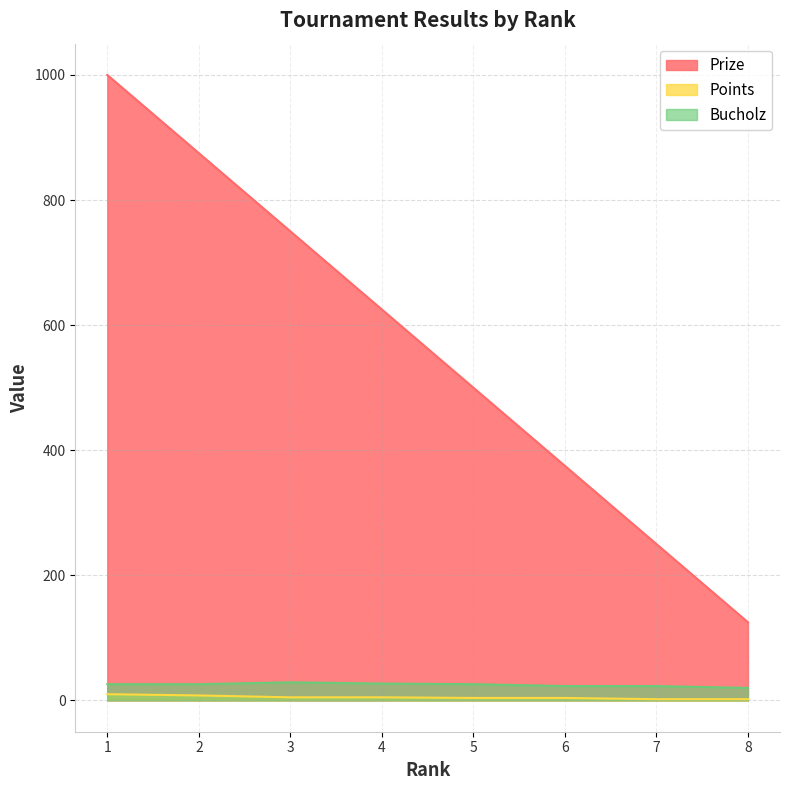

List the labels in order of Prize value, largest first.

1, 2, 3, 4, 5, 6, 7, 8